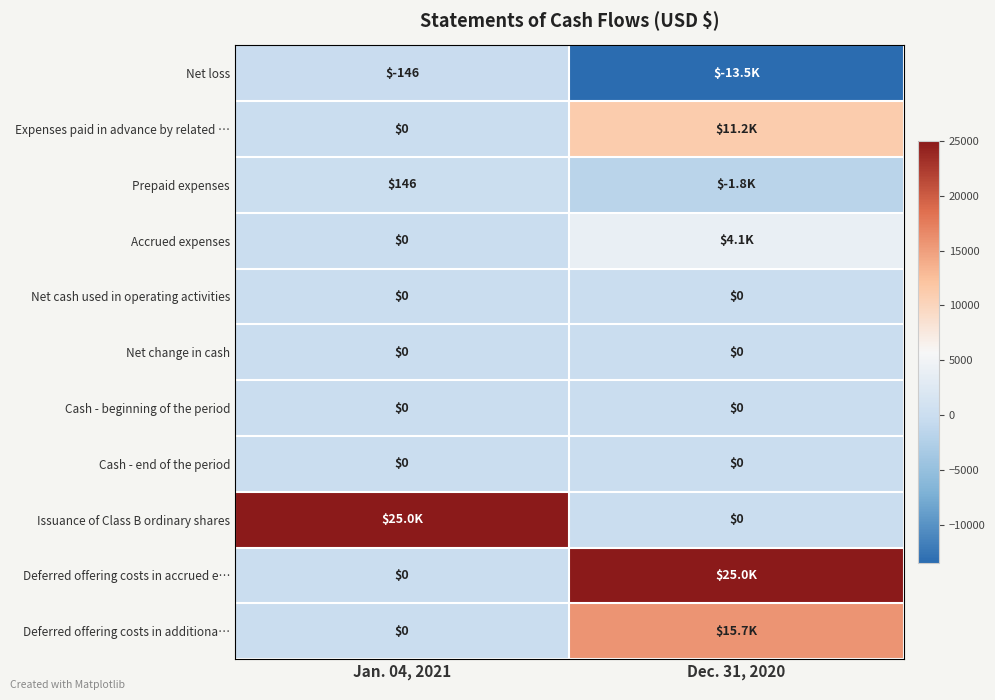

What is the total value across all series at Dec. 31, 2020?

40705